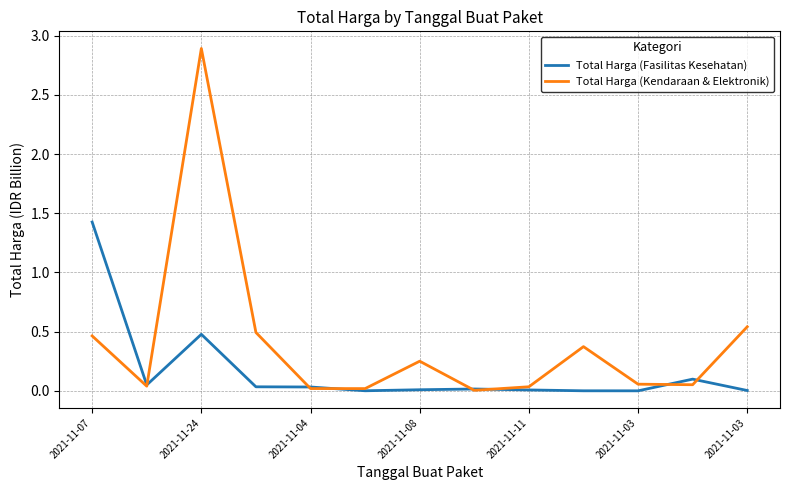

List the series in order of their peak value, lowest first.

Total Harga (Fasilitas Kesehatan), Total Harga (Kendaraan & Elektronik)